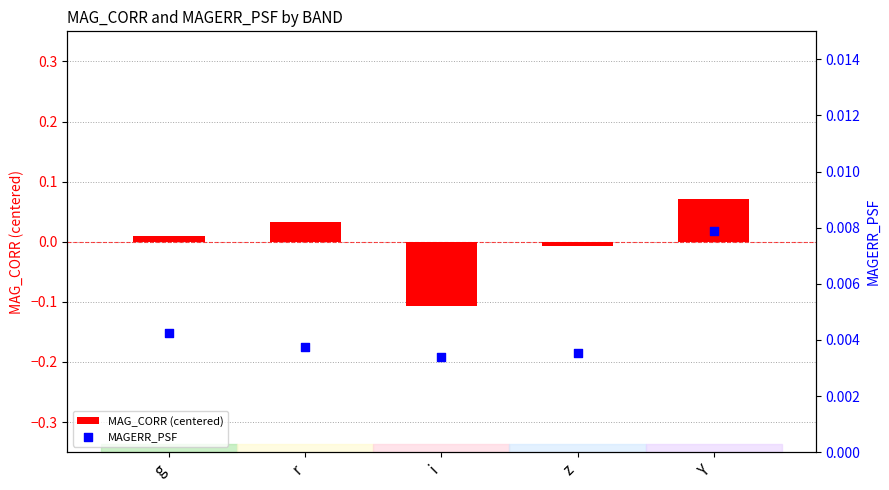

Which series contains the highest Y value?

MAG_CORR (centered)